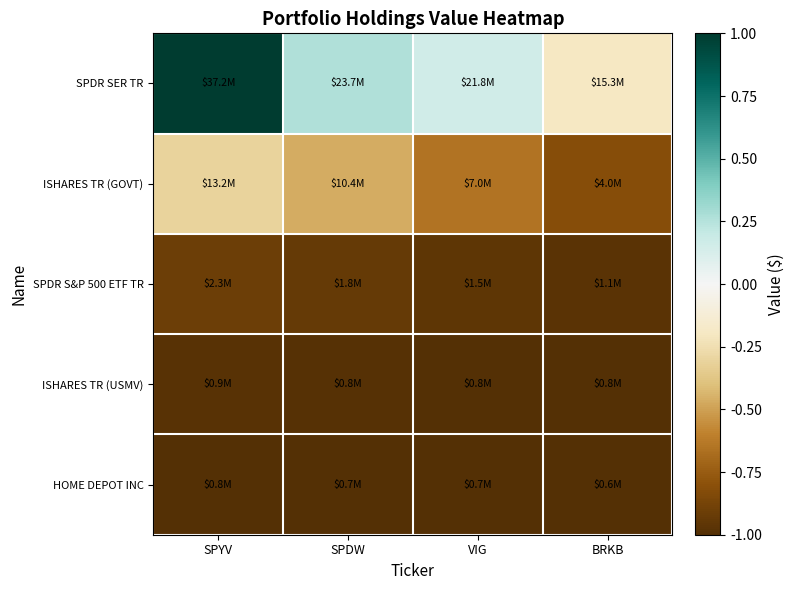

What is the difference between the highest and lowest values at SPYV?

2.0